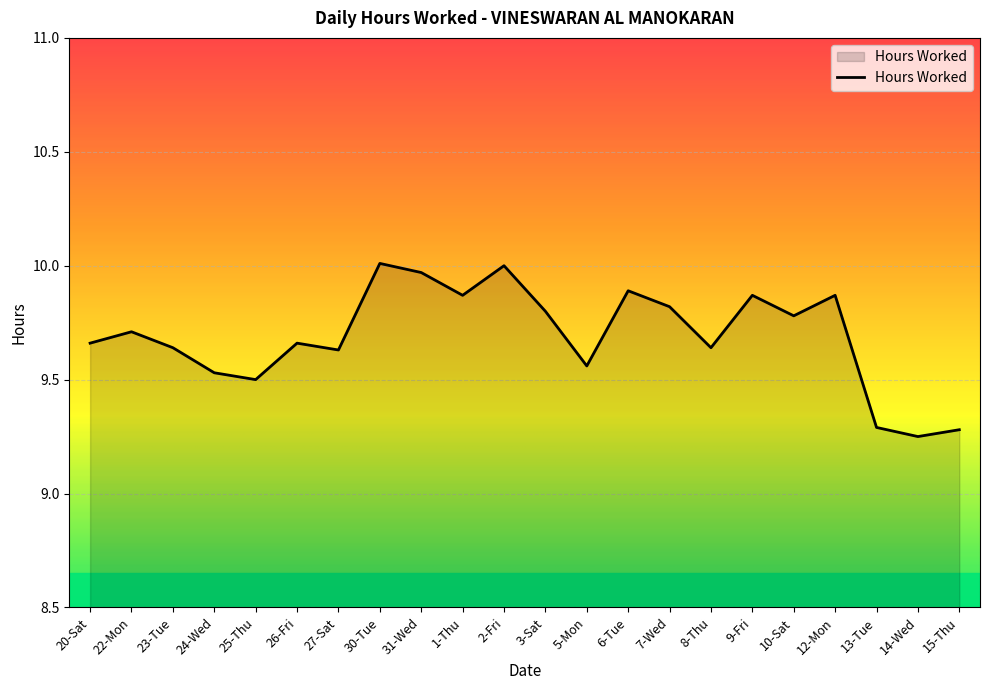

True or false: the data shows 9.3 at 15-Thu.

True